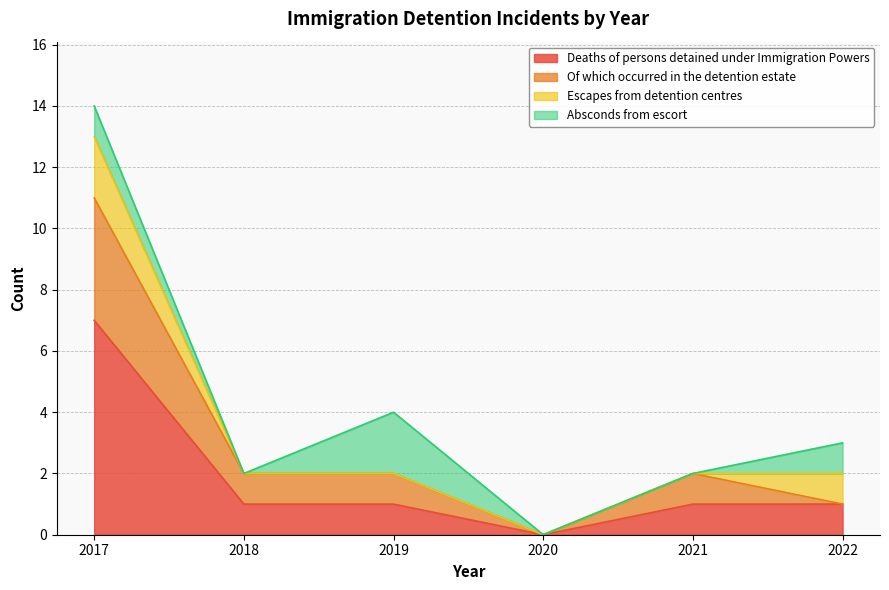

What is the total value across all series at 2017?

14